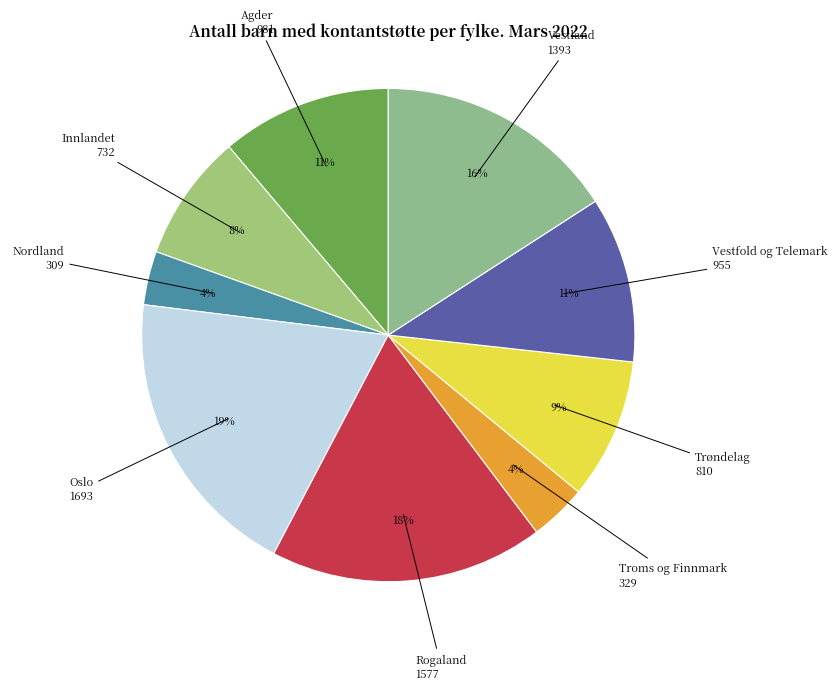

Is it true that Troms og Finnmark is 4% of the pie?

True